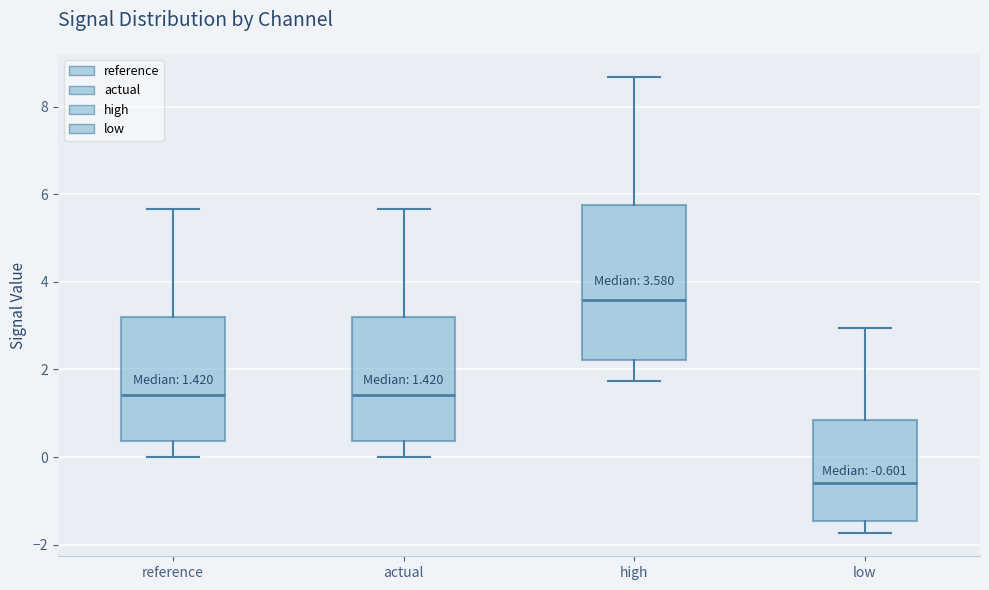

Which box has the lowest median line?

low